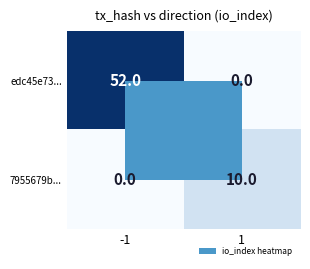

List the labels in order of edc45e73... value, smallest first.

1, -1